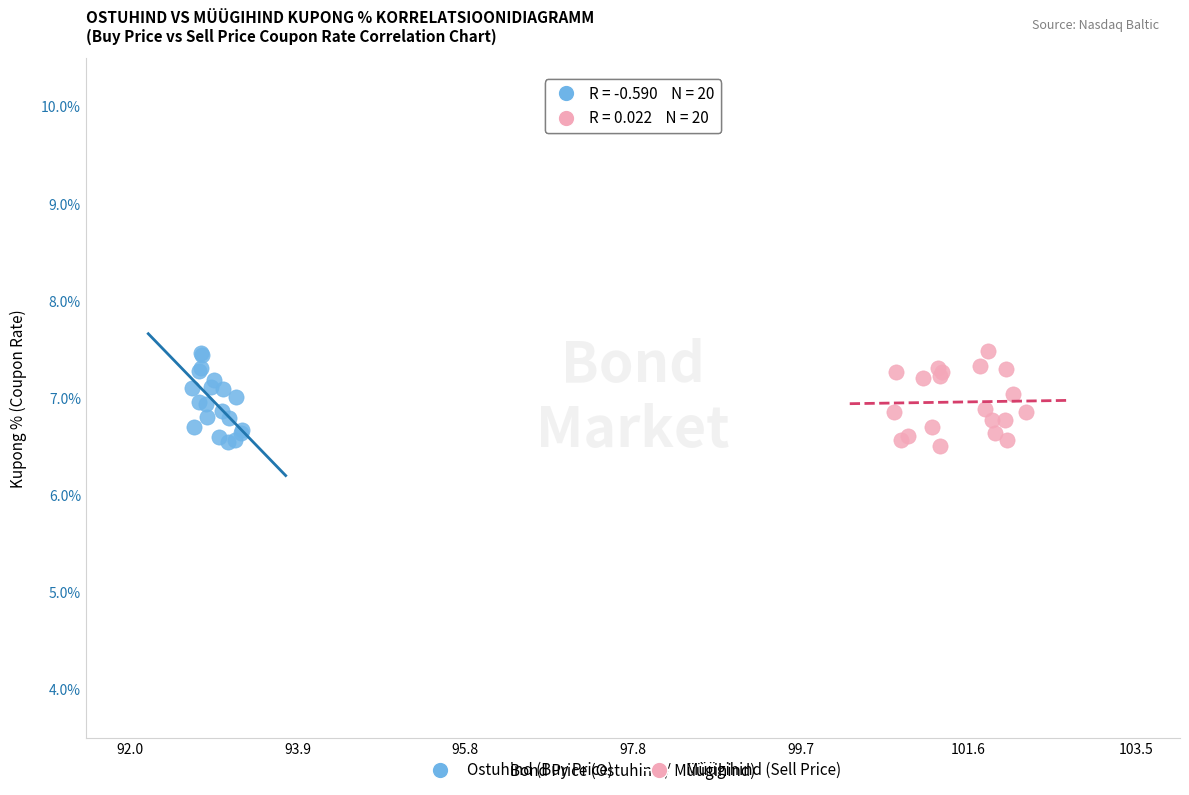

What are all the series names shown in the legend?

Ostuhind (Buy Price), Müügihind (Sell Price)